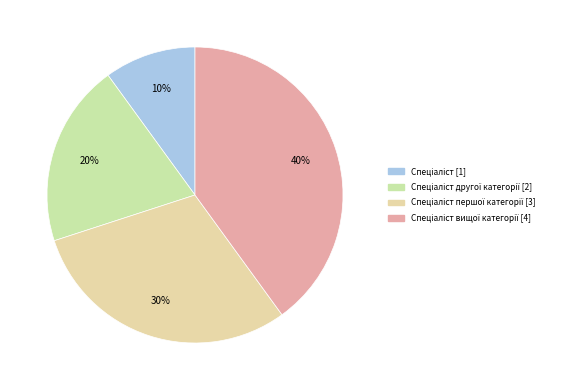

To the nearest percent, what is the average slice percentage?

25%